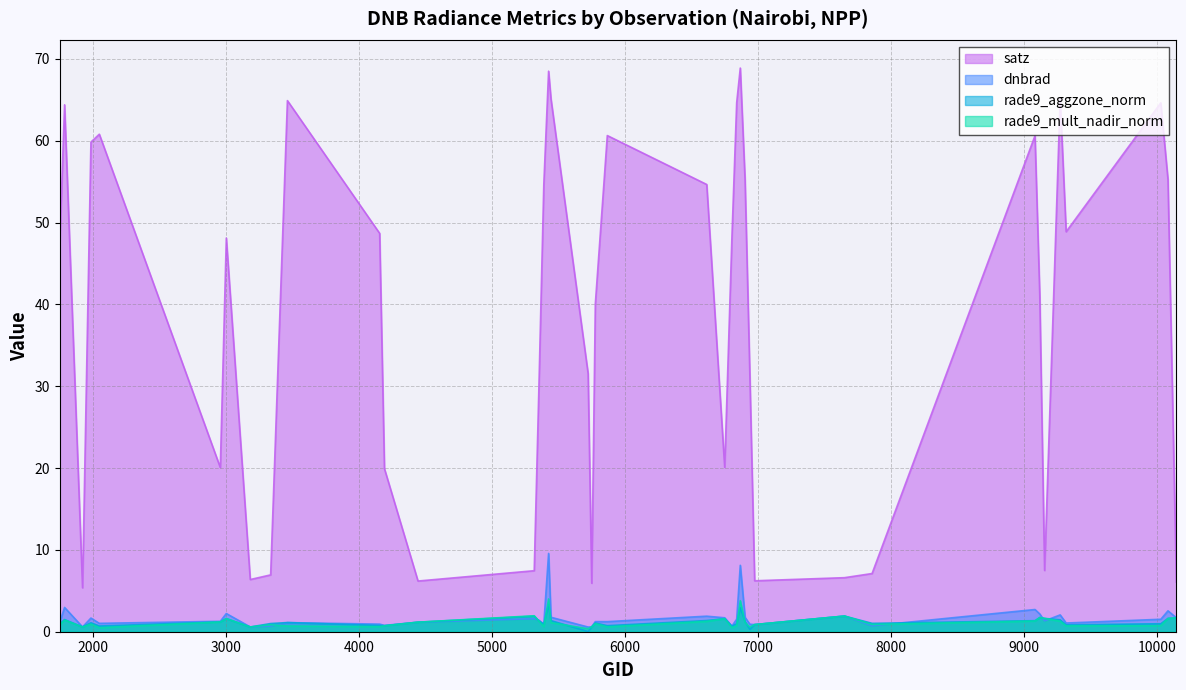

What is the value of the satz point at the 36th from the left?

65.1